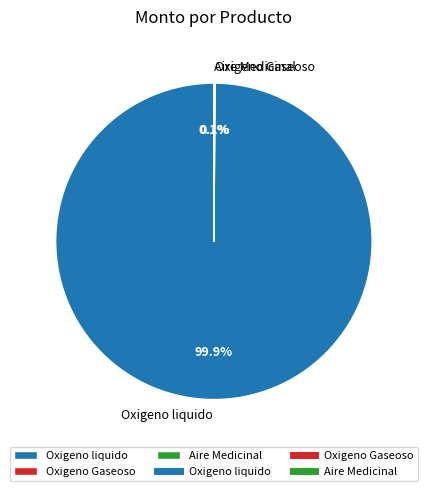

Which slice is the largest?

Oxigeno liquido